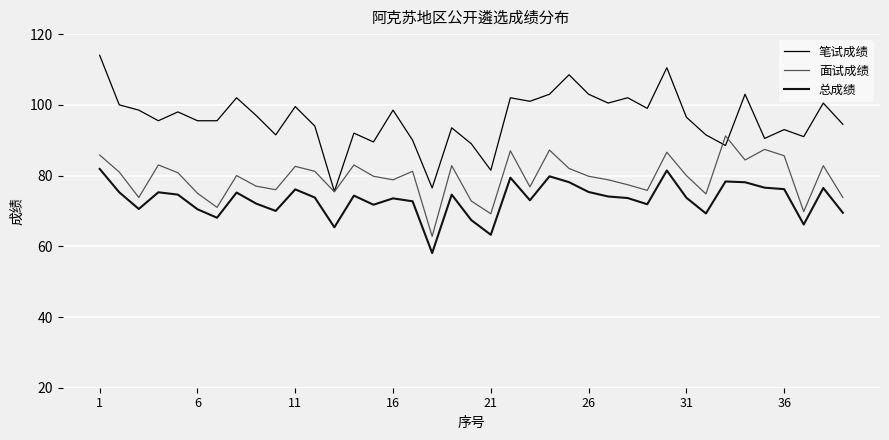

True or false: 总成绩 and 笔试成绩 intersect in this chart.

False